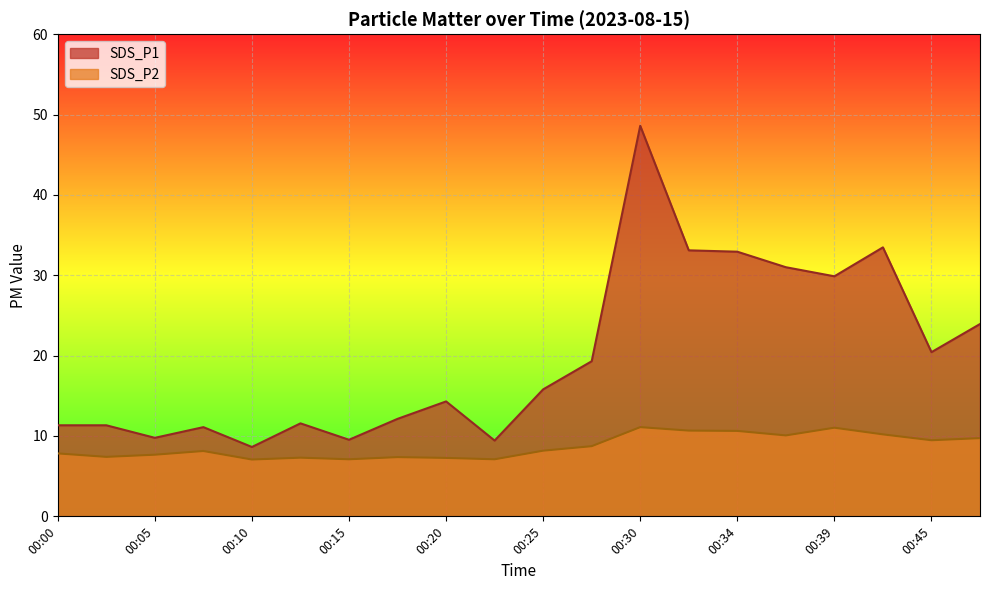

Is the value of SDS_P2 at 00:12 greater than the value of SDS_P1 at 00:15?

No